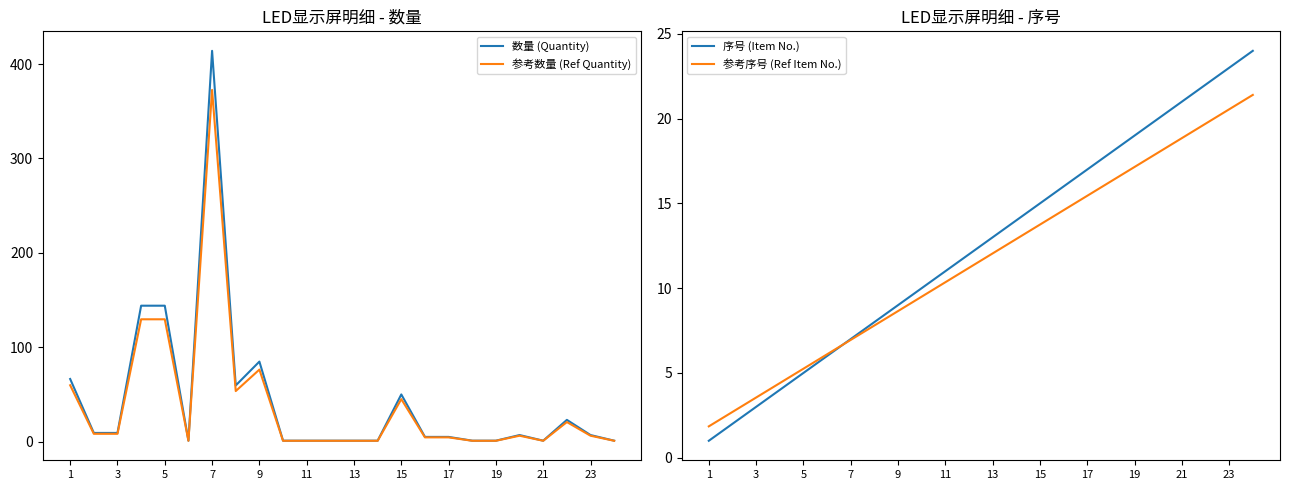

What is the maximum value for 数量 (Quantity)?

414.0